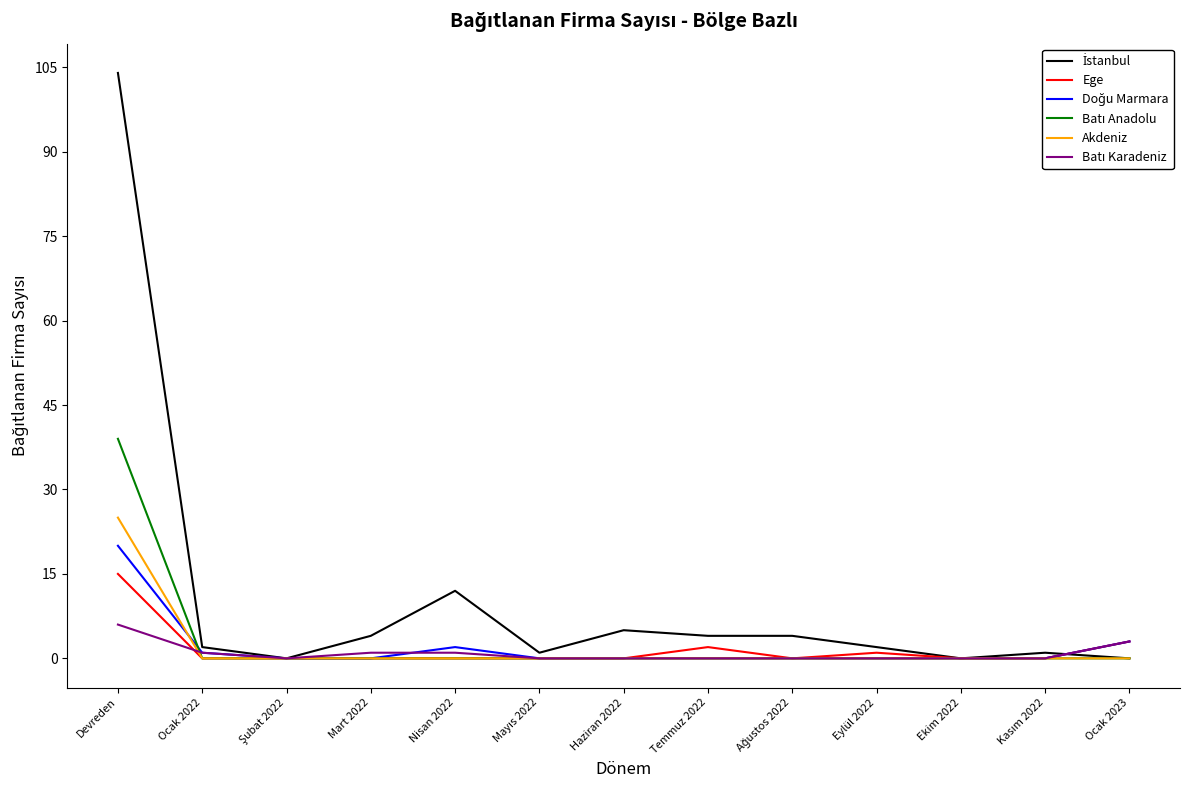

What is the difference between the highest and lowest values at Eylül 2022?

2